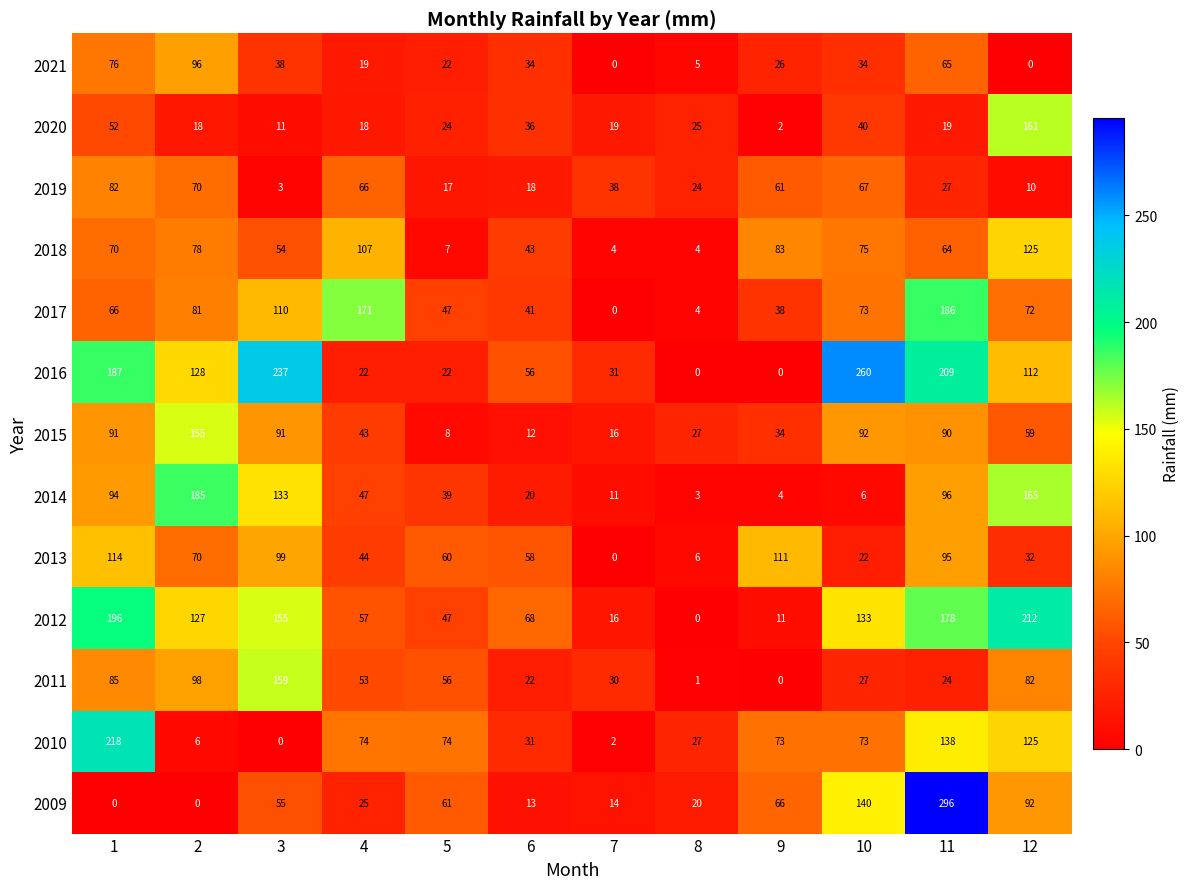

How many series are shown in this chart?

13